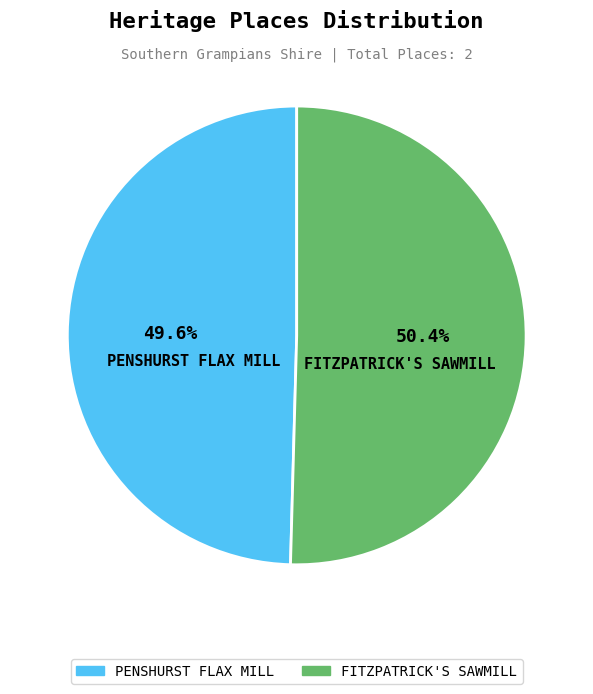

To the nearest percent, what percentage of the pie is FITZPATRICK'S SAWMILL?

50%